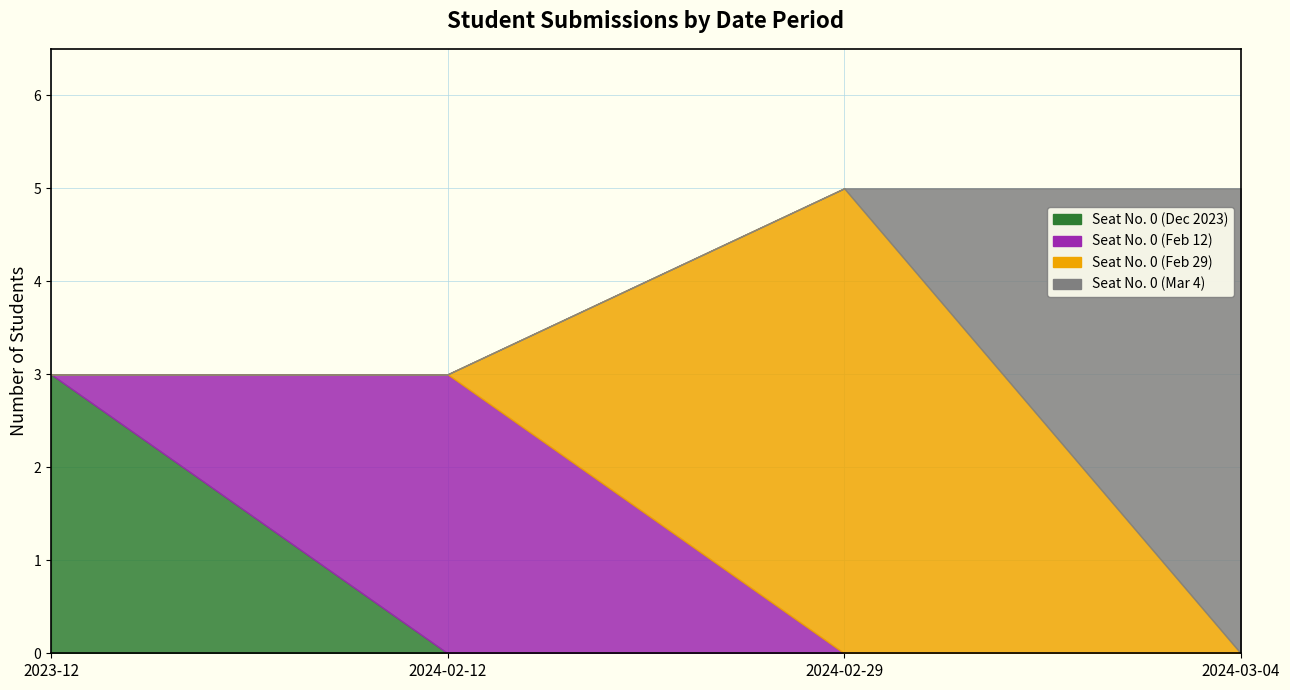

Reading left to right, transcribe all the data shown in this chart.

Seat No. 0 (Dec 2023): 2023-12=3	2024-02-12=0	2024-02-29=0	2024-03-04=0
Seat No. 0 (Feb 12): 2023-12=0	2024-02-12=3	2024-02-29=0	2024-03-04=0
Seat No. 0 (Feb 29): 2023-12=0	2024-02-12=0	2024-02-29=5	2024-03-04=0
Seat No. 0 (Mar 4): 2023-12=0	2024-02-12=0	2024-02-29=0	2024-03-04=5